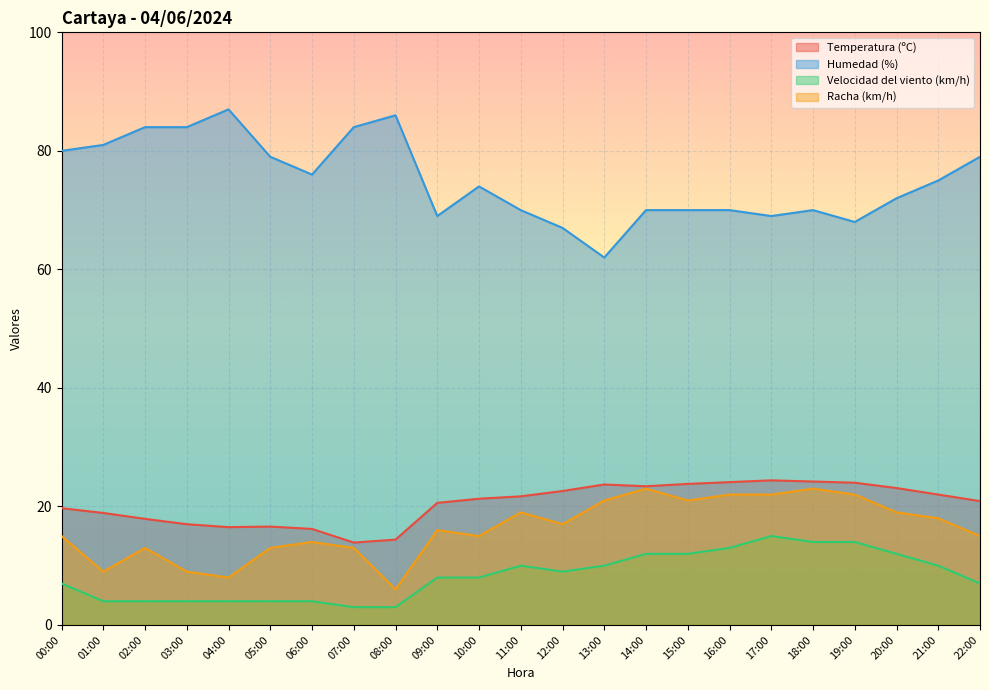

Is it true that Racha (km/h) equals 23.0 at 14:00?

True